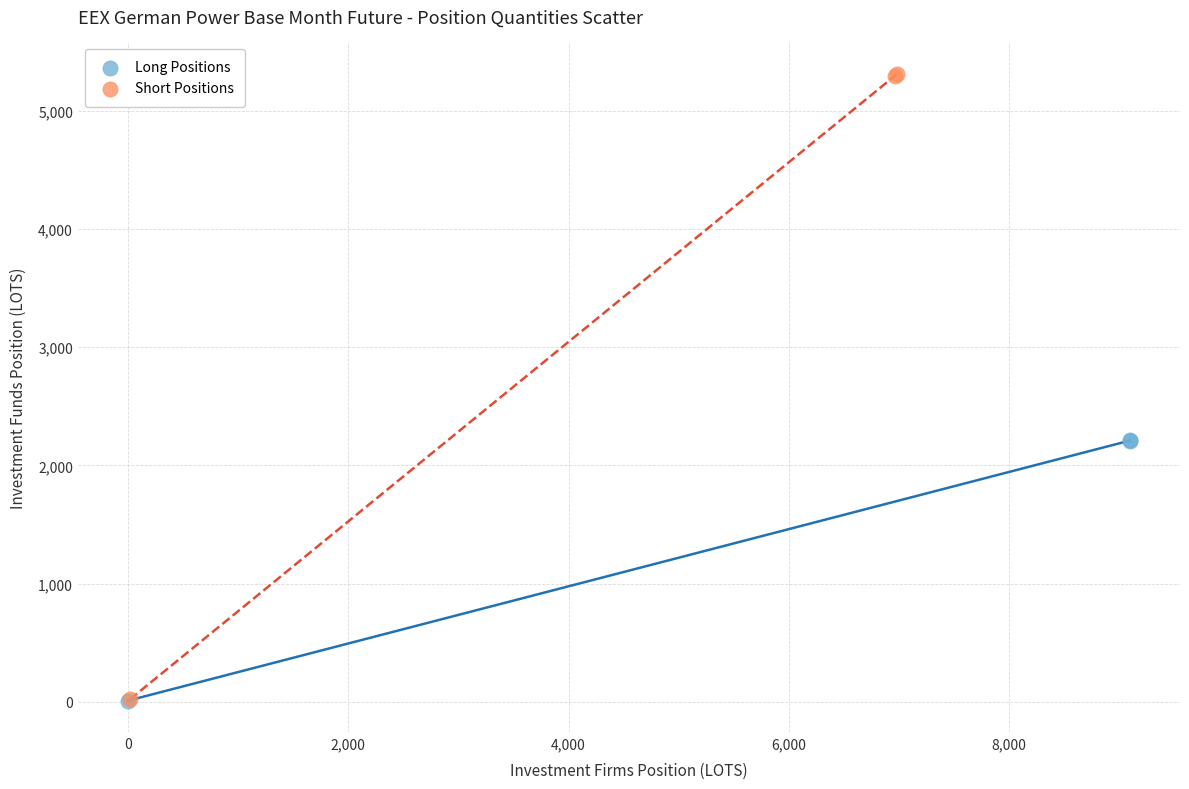

Which series has the widest spread of Y values?

Short Positions